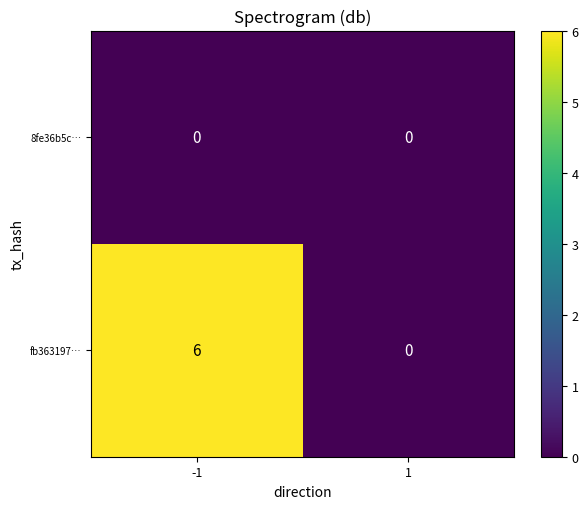

The value of 8fe36b5c… at 1 is 0. True or false?

True